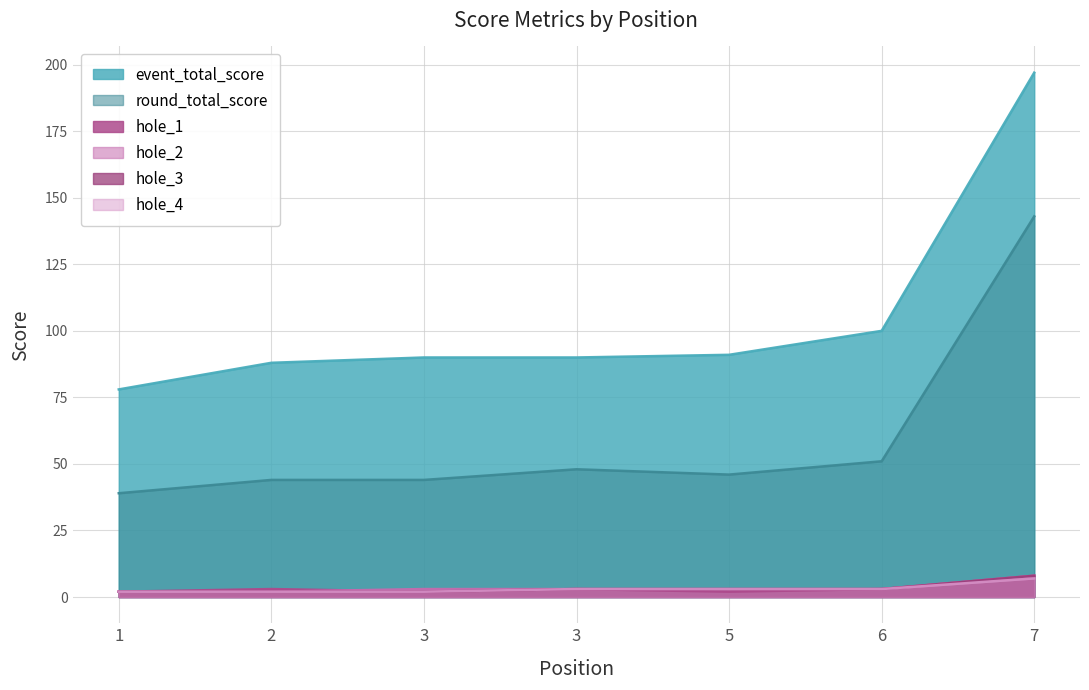

True or false: event_total_score and hole_2 intersect in this chart.

False